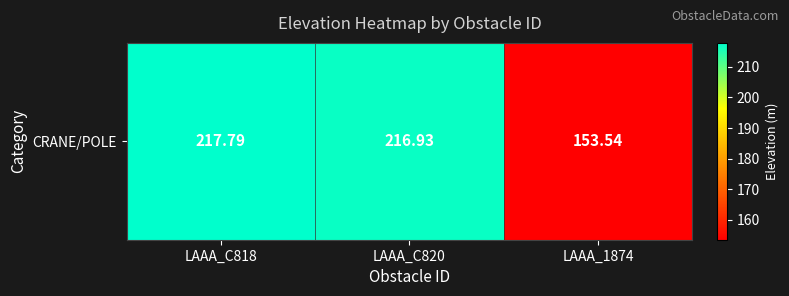

Reading left to right, extract all data points from this chart.

LAAA_C818=217.8	LAAA_C820=216.9	LAAA_1874=153.5